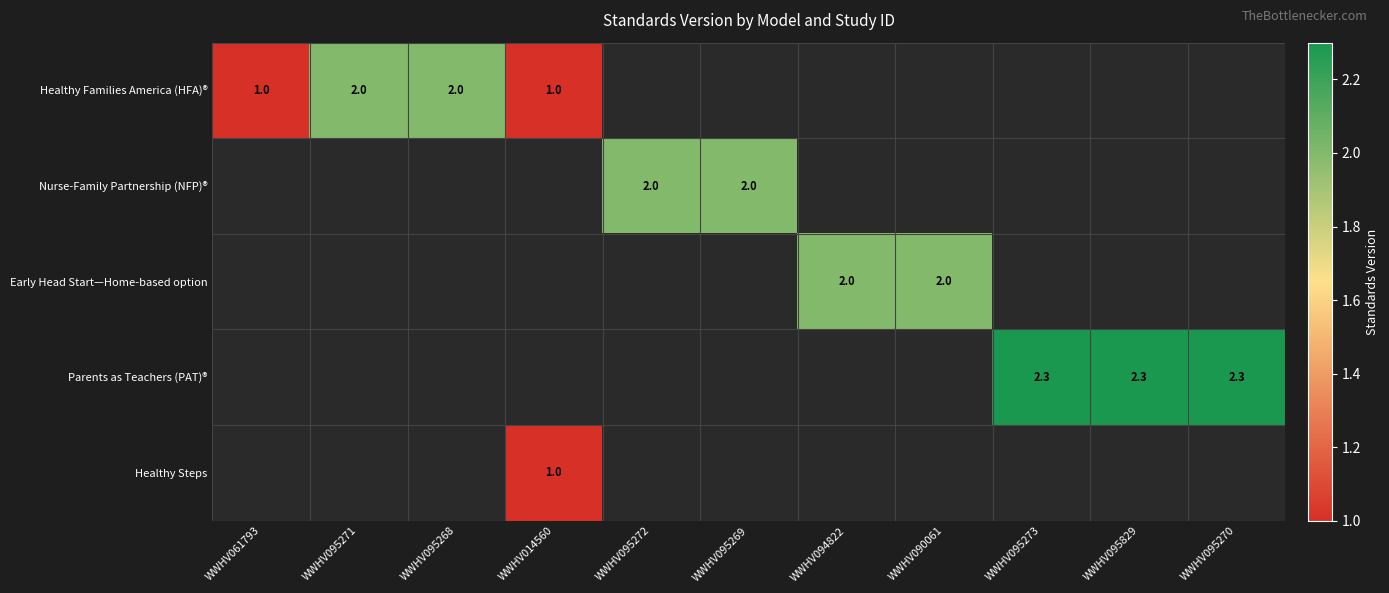

What is the average value of the Early Head Start—Home-based option series?

0.4